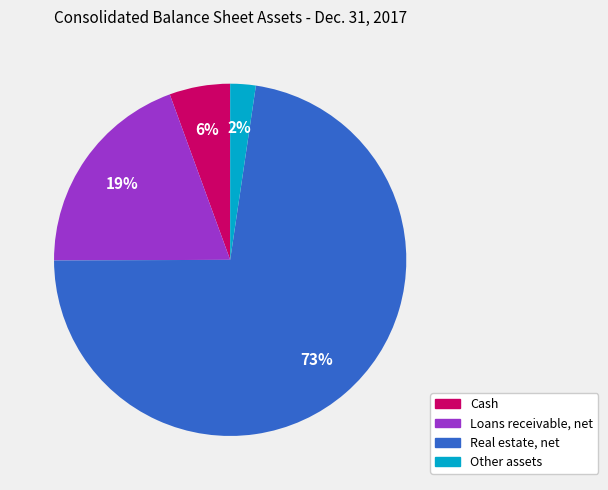

Which slice is the smallest?

Other assets